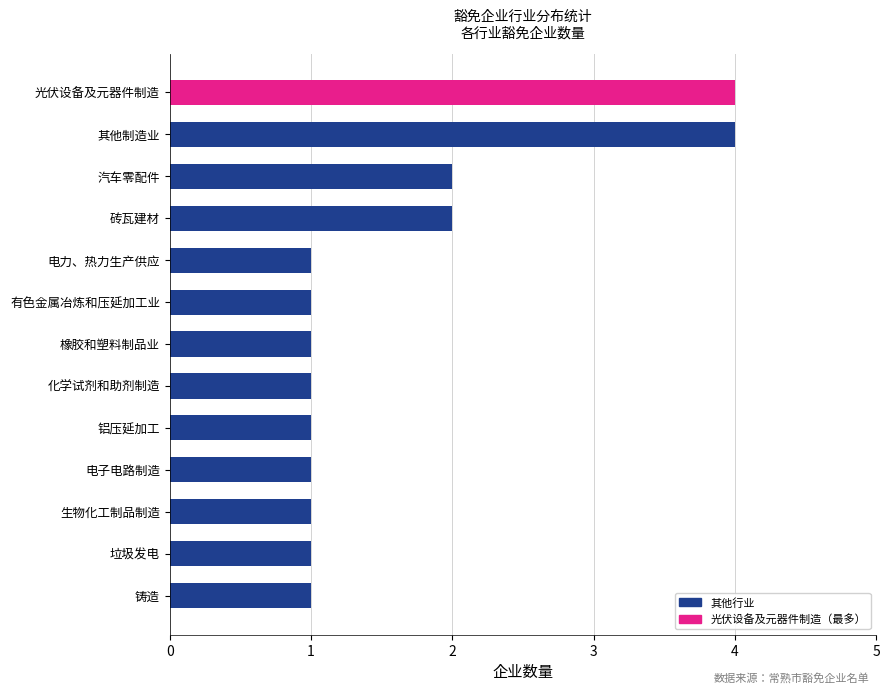

What is the difference between the second highest and minimum values?

3